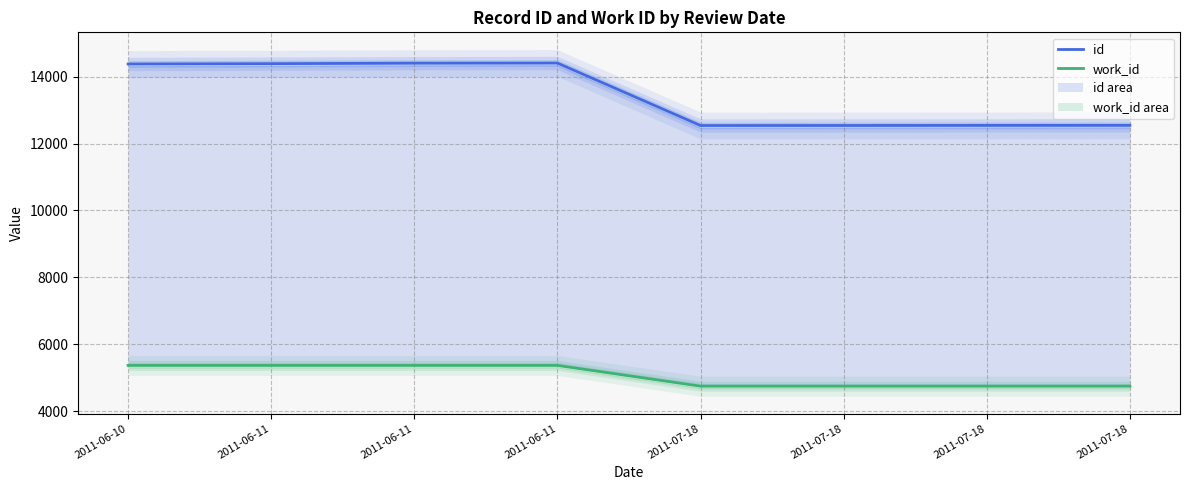

At which label does id first exceed 14380?

2011-06-11